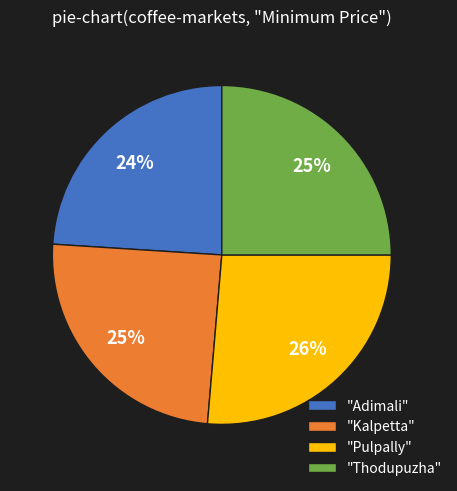

What is the largest slice in the pie chart?

"Pulpally"